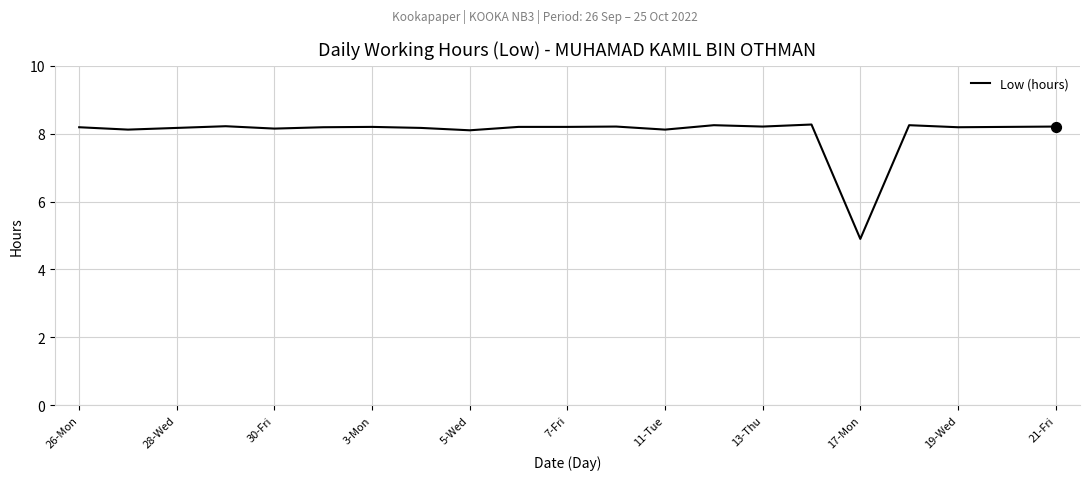

What is the greatest value displayed?

8.3